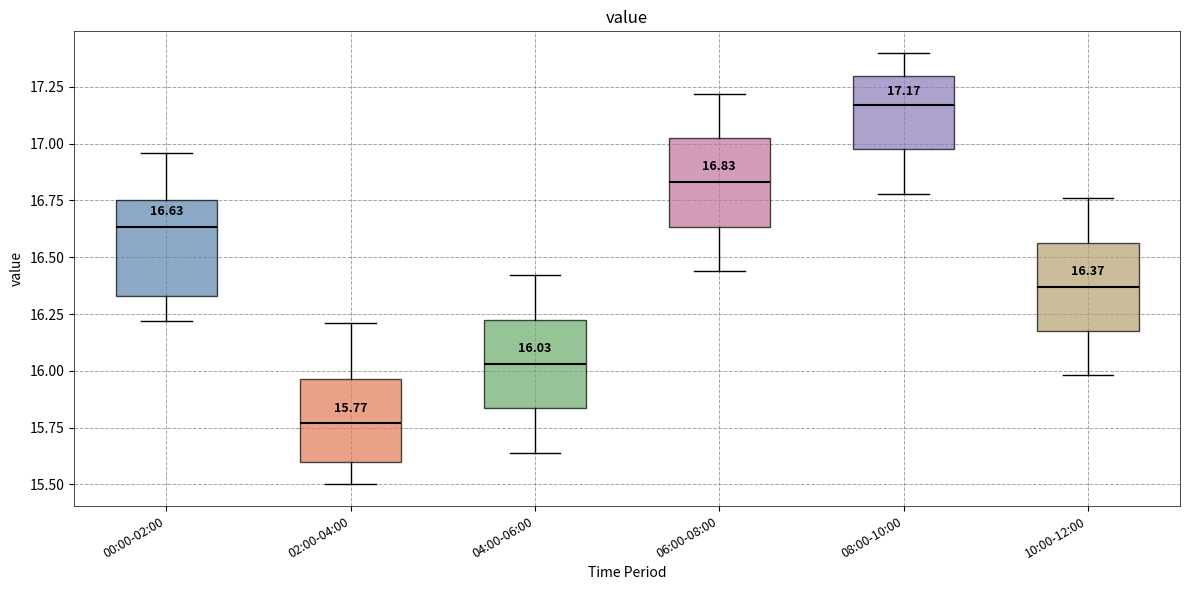

Which box has the highest median line?

08:00-10:00